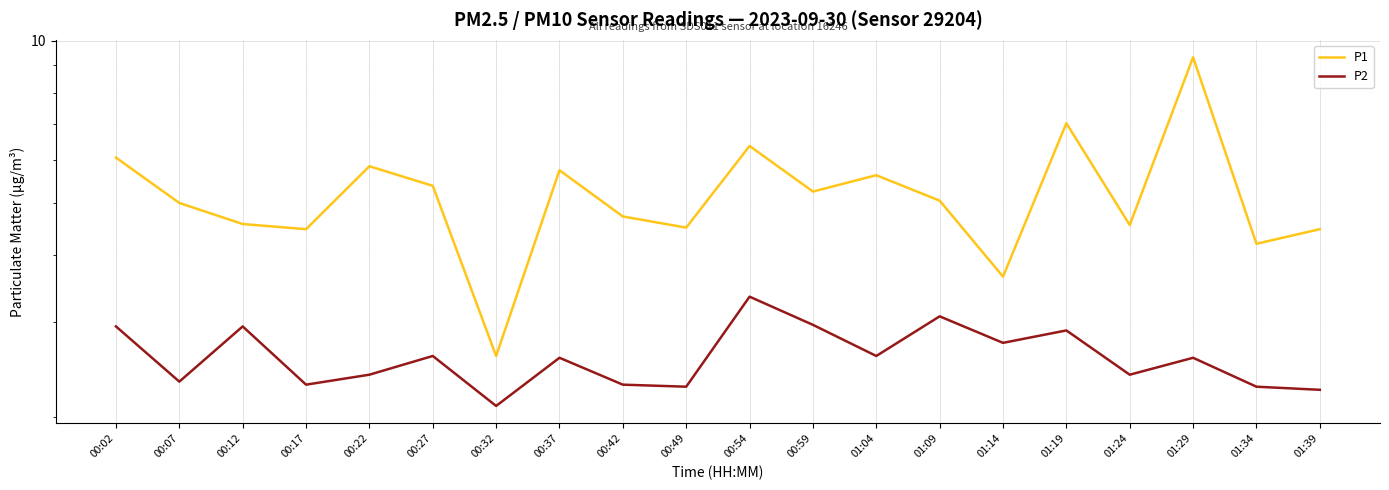

Between 00:02 and 00:59, which series saw the biggest shift?

P1